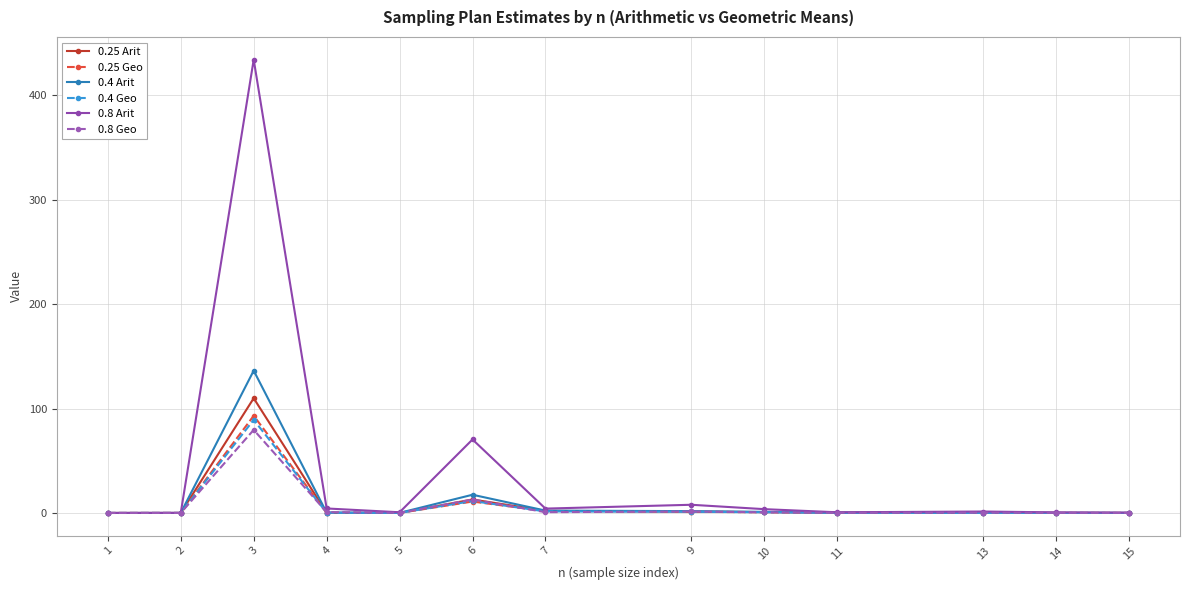

What is the spread (max minus min) of values at 3?

354.7